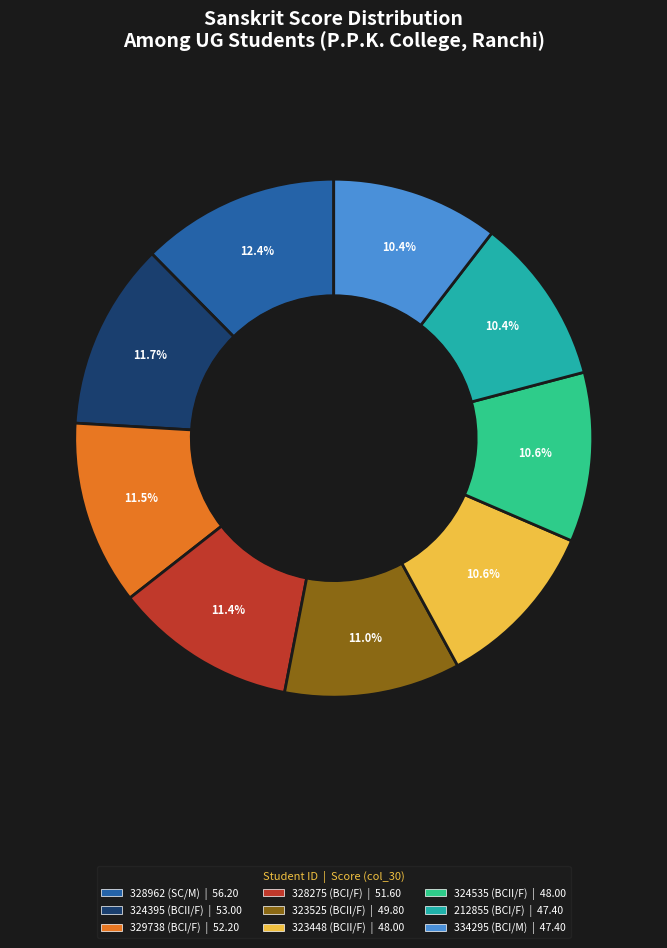

Is there a majority slice in this chart?

No